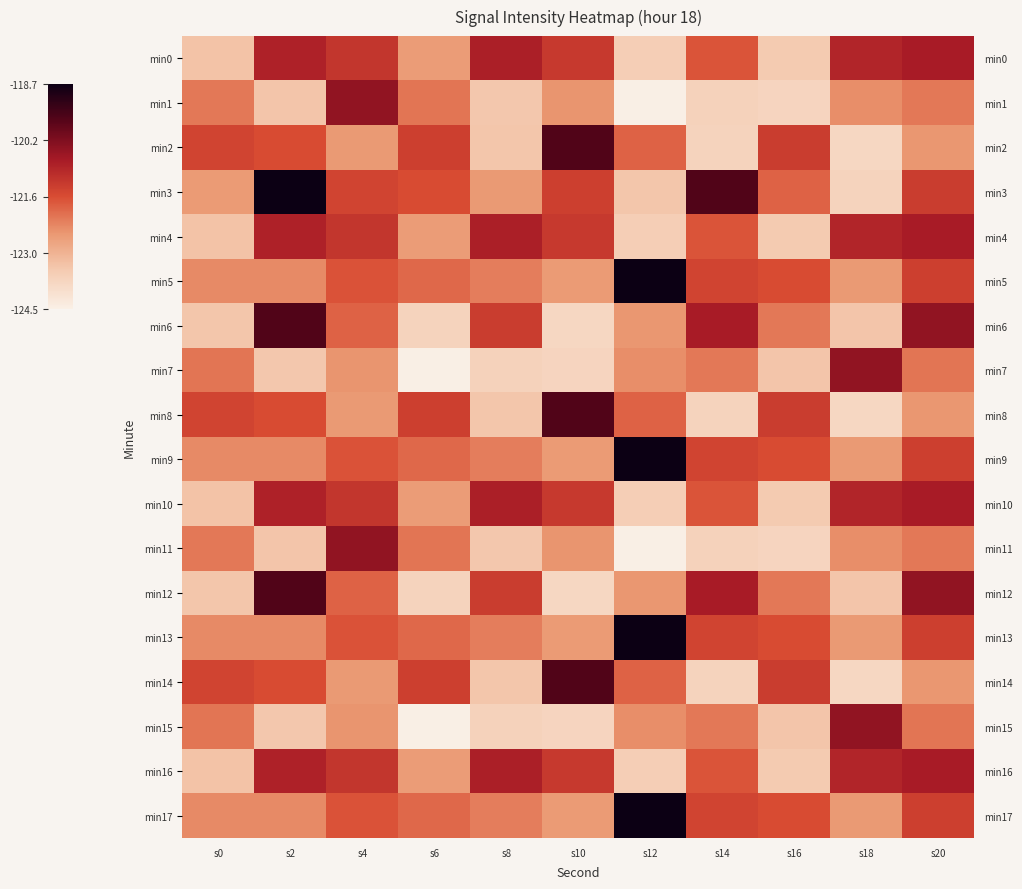

At which category is the sum across all series the highest?

s20